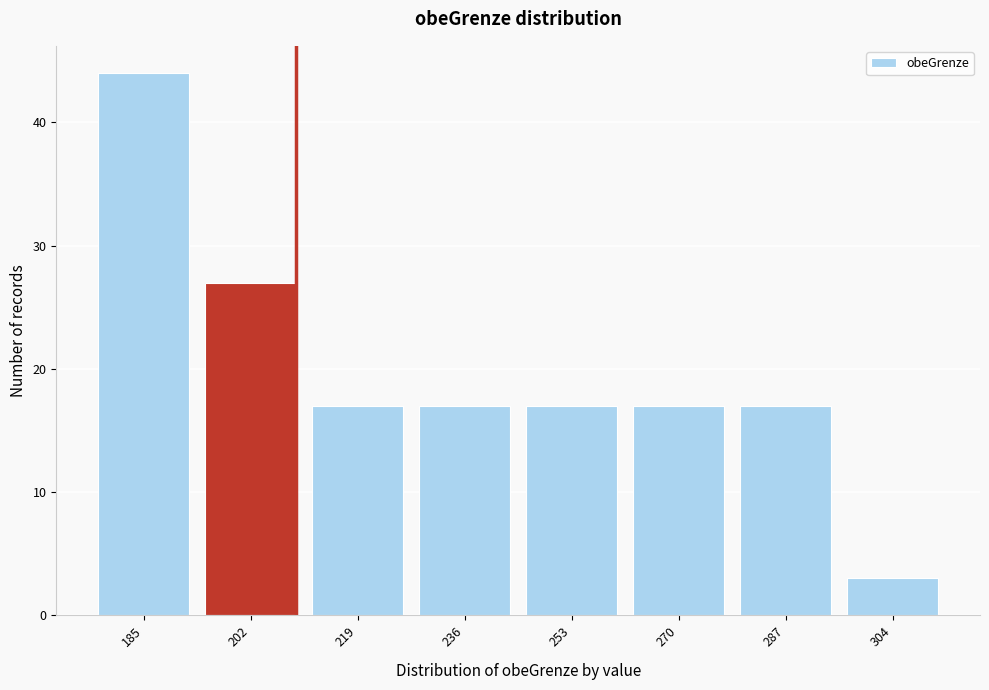

Reading right to left, transcribe all the data shown in this chart.

304=3	287=17	270=17	253=17	236=17	219=17	202=27	185=44